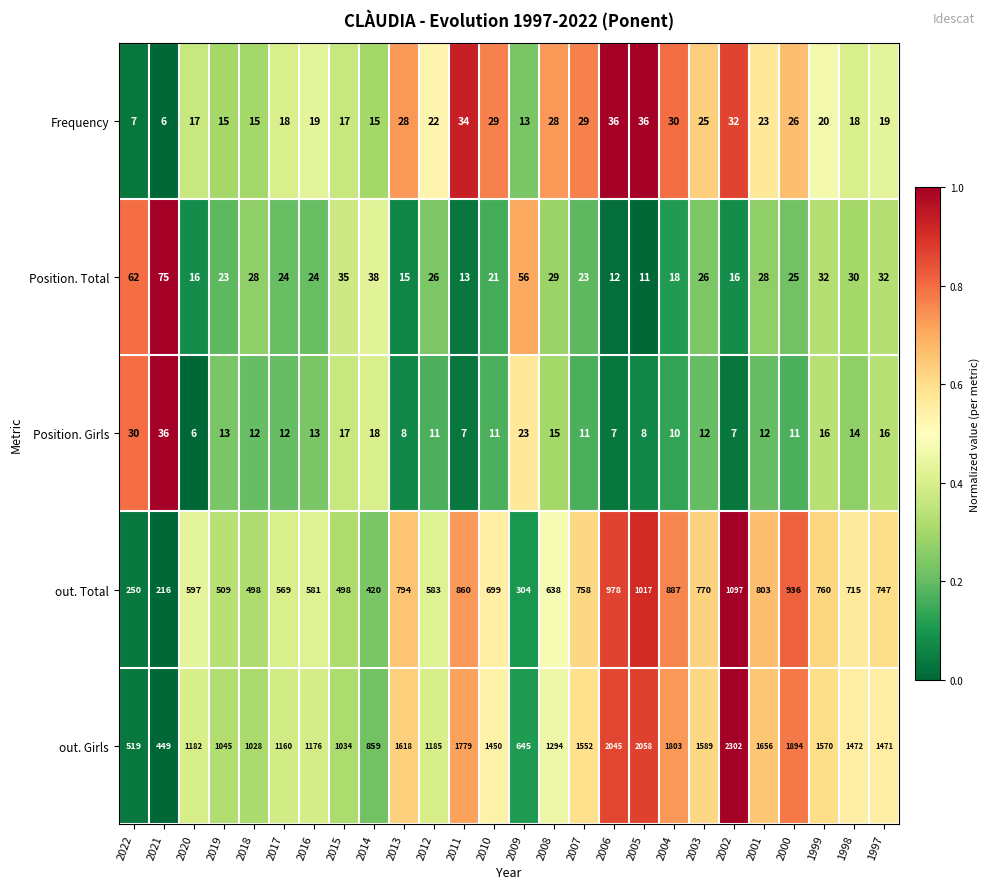

What is the greatest value displayed?

2302